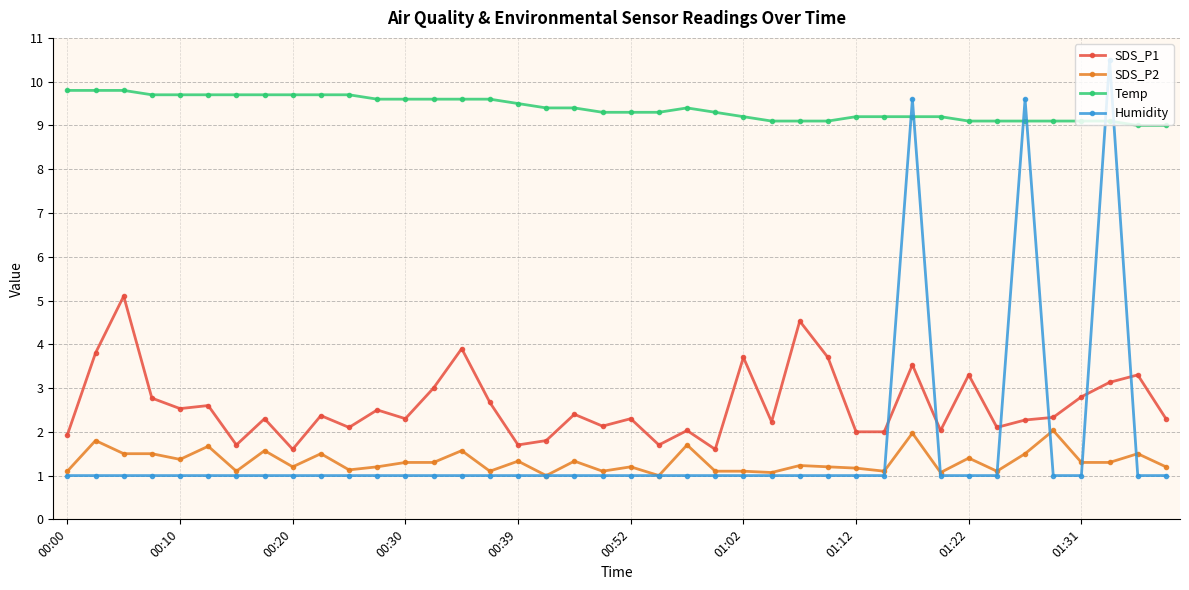

Which series has the largest range (max minus min)?

Humidity